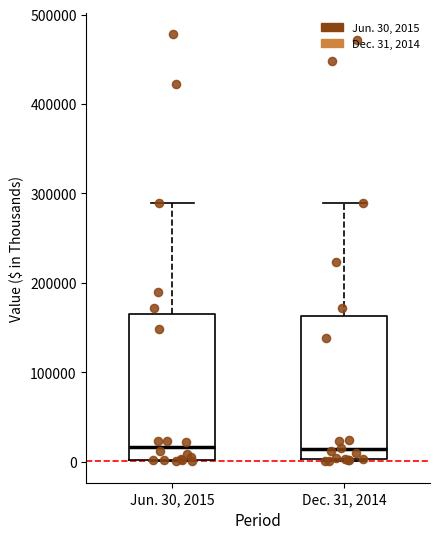

Where does the upper whisker of the box for Dec. 31, 2014 end on the y-axis? The values are not printed on the chart, so give them approximately, as read against the axis.

290000